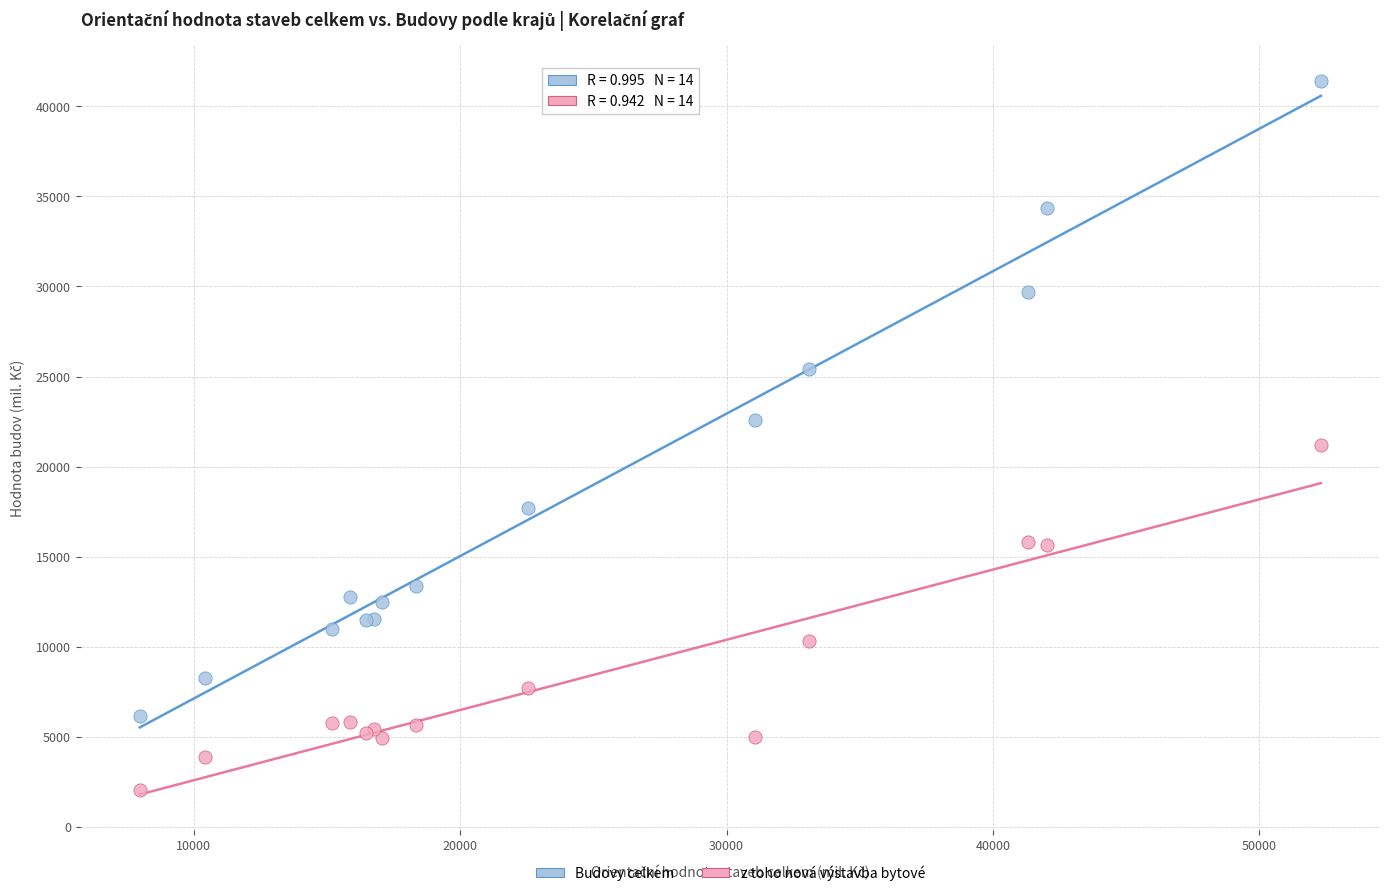

Which series contains the lowest Y value?

z toho nová výstavba bytové